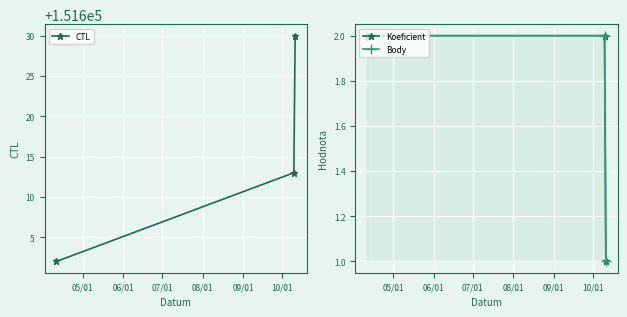

What is the difference between the maximum and minimum values in the CTL series?

28